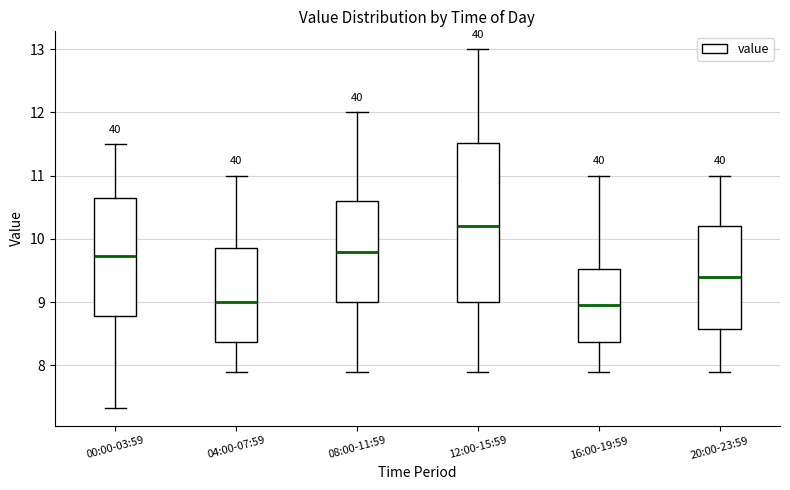

Where does the lower whisker of the box for 16:00-19:59 end on the y-axis? The values are not printed on the chart, so give them approximately, as read against the axis.

7.9